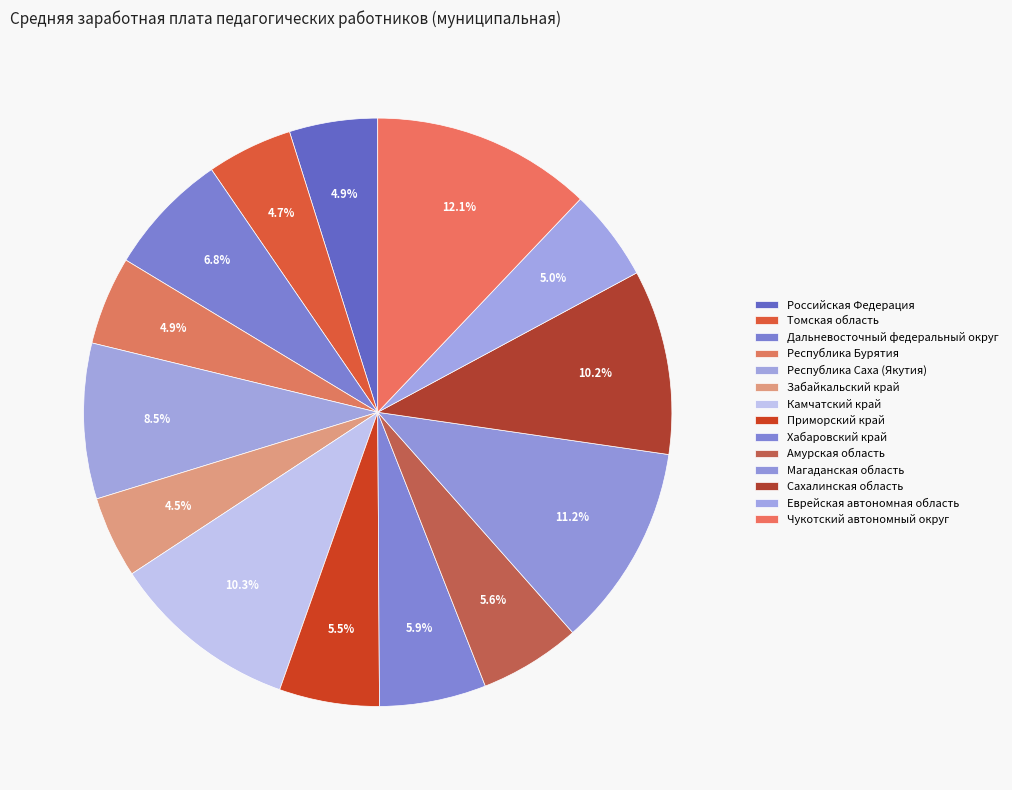

Which has a higher value, Российская Федерация or Чукотский автономный округ?

Чукотский автономный округ